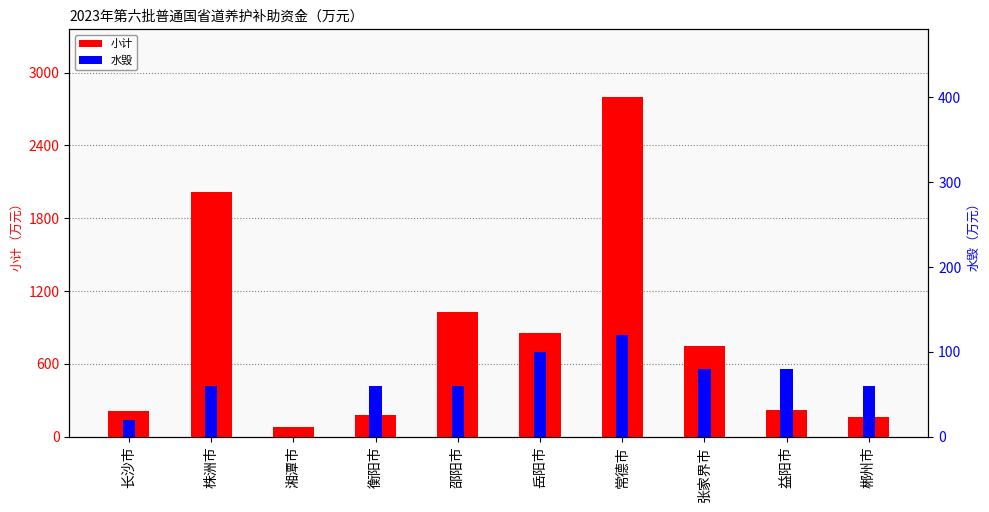

Which series has the largest total across all categories?

小计